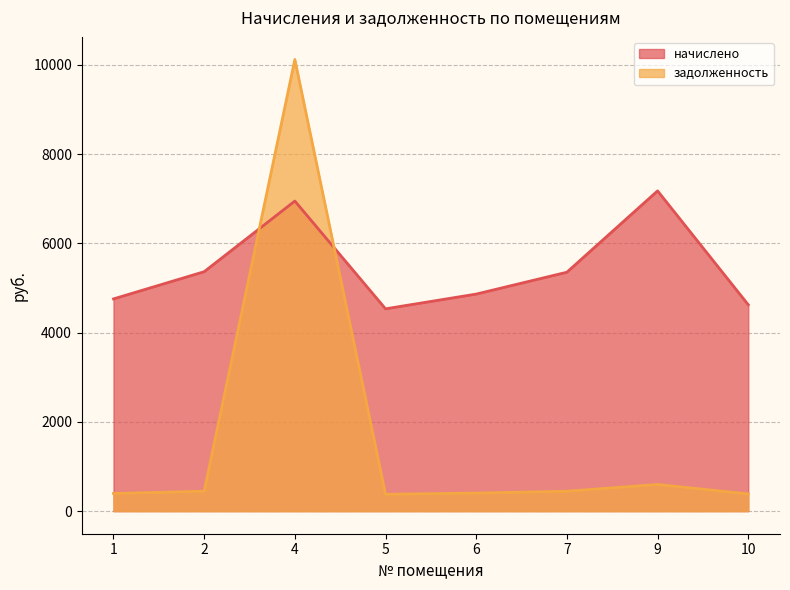

The начислено series shows 5363.8 at 2. True or false?

True